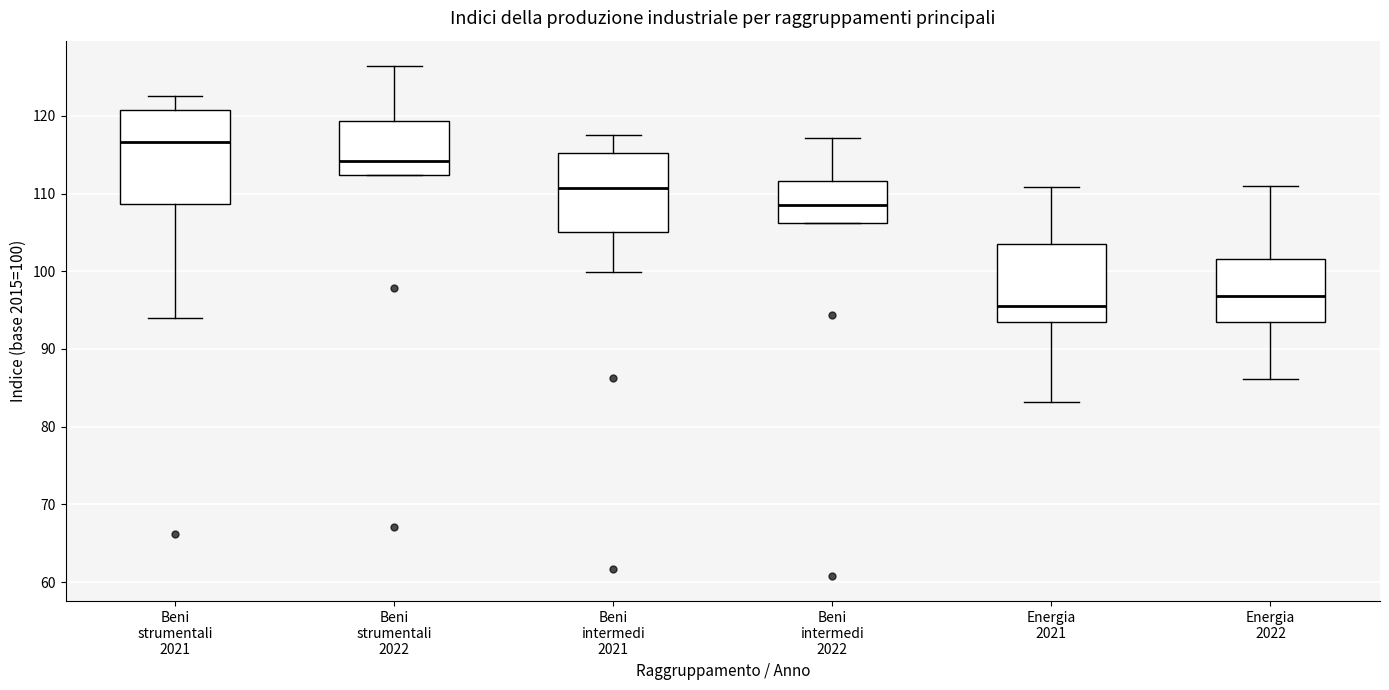

Where does the upper whisker of the box for Energia 2022 end on the y-axis? The values are not printed on the chart, so give them approximately, as read against the axis.

111